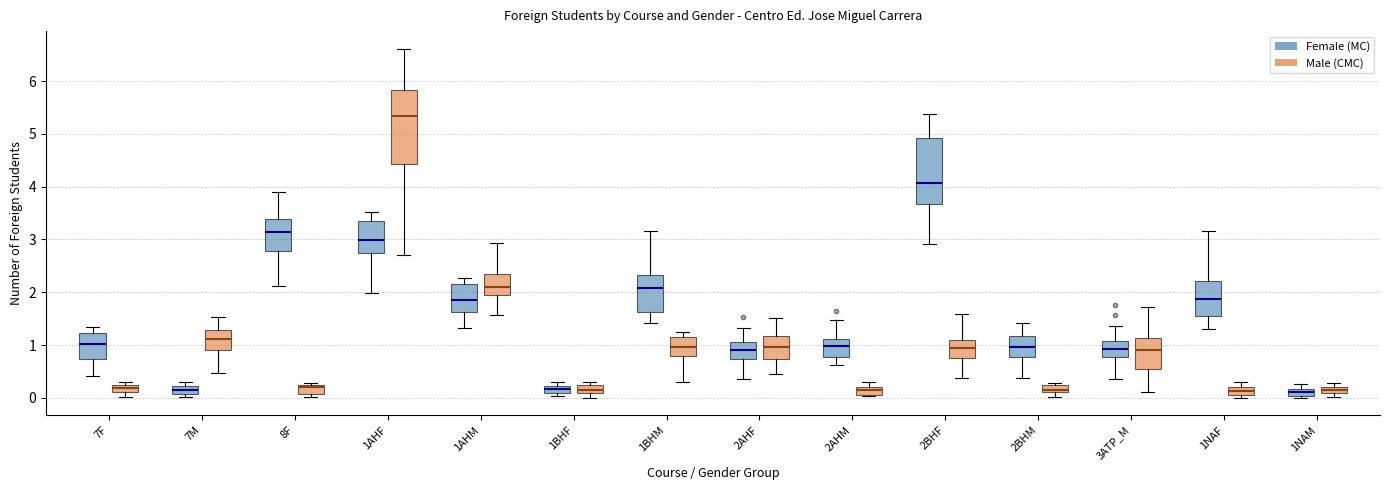

Which box is the tallest, from its lower edge to its upper edge?

1AHF (Male (CMC))